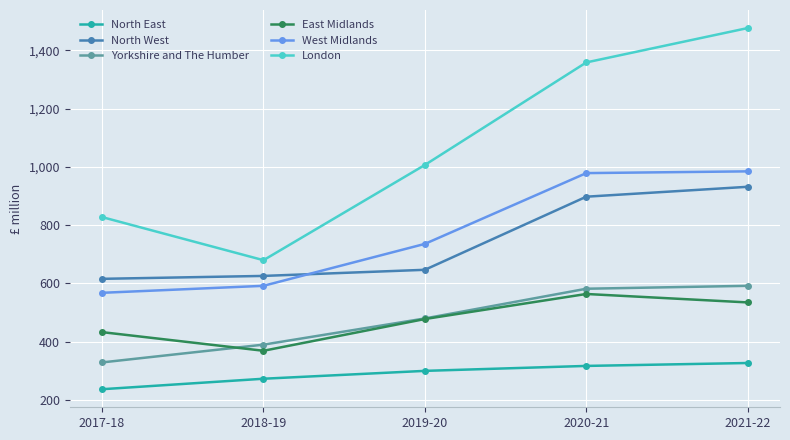

Is it true that East Midlands equals 564 at 2020-21?

True